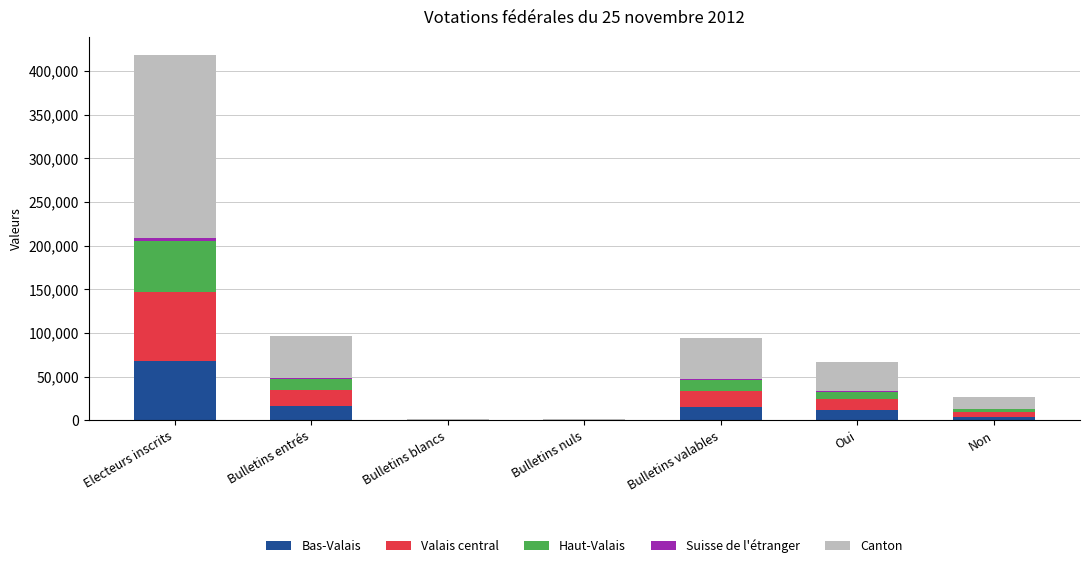

What is the total value across all series at Bulletins blancs?

1952